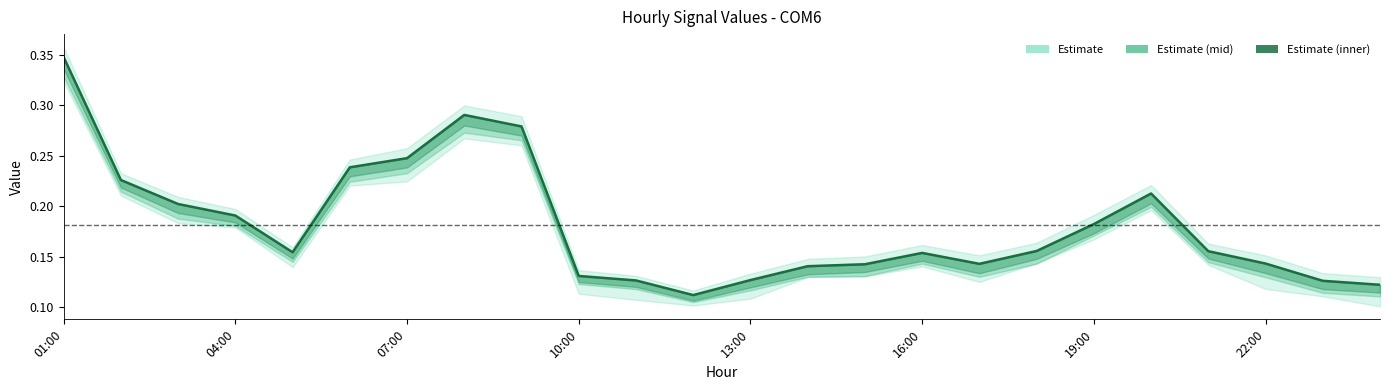

Between 07:00 and 21, which is larger?

07:00